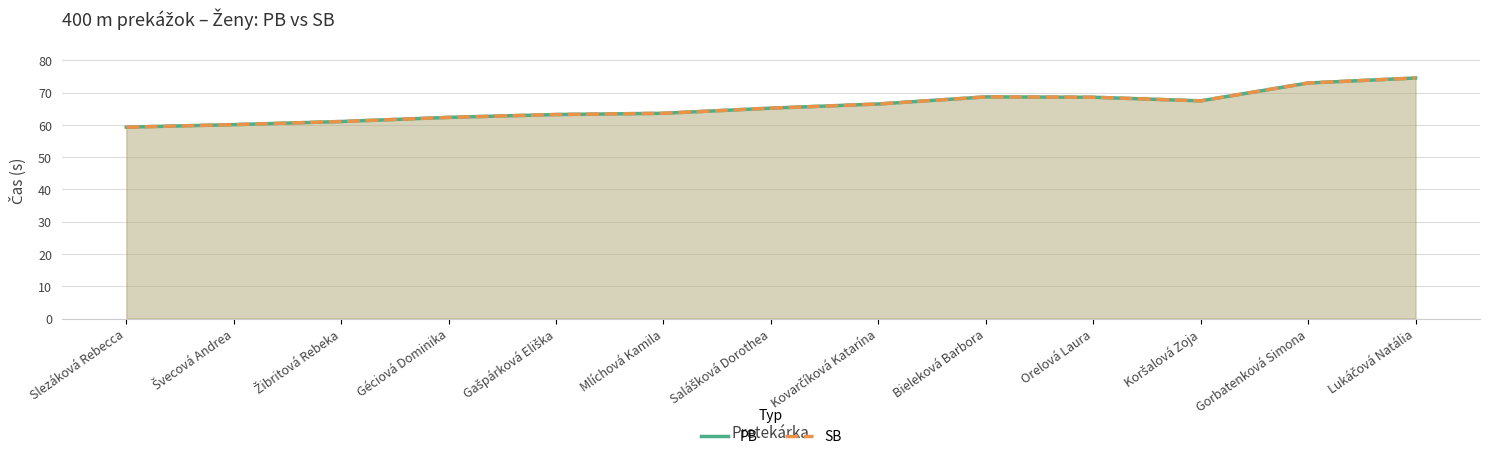

Between Kovarčíková Katarína and Gorbatenková Simona, which series saw the biggest shift?

PB